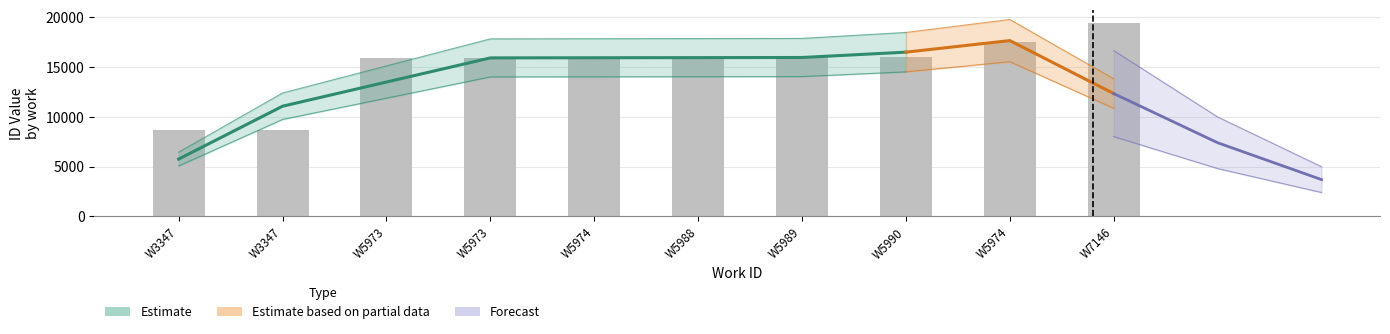

At which category does the chart reach its minimum across all series?

W3347